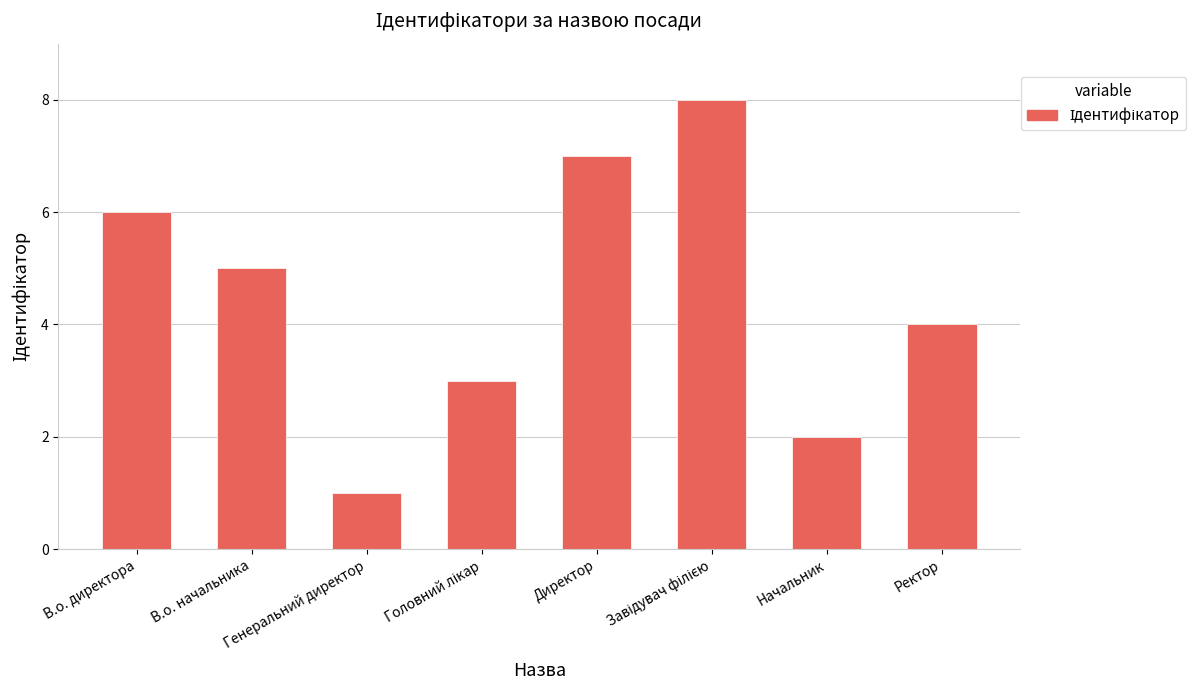

Which has a higher value, В.о. директора or Начальник?

В.о. директора